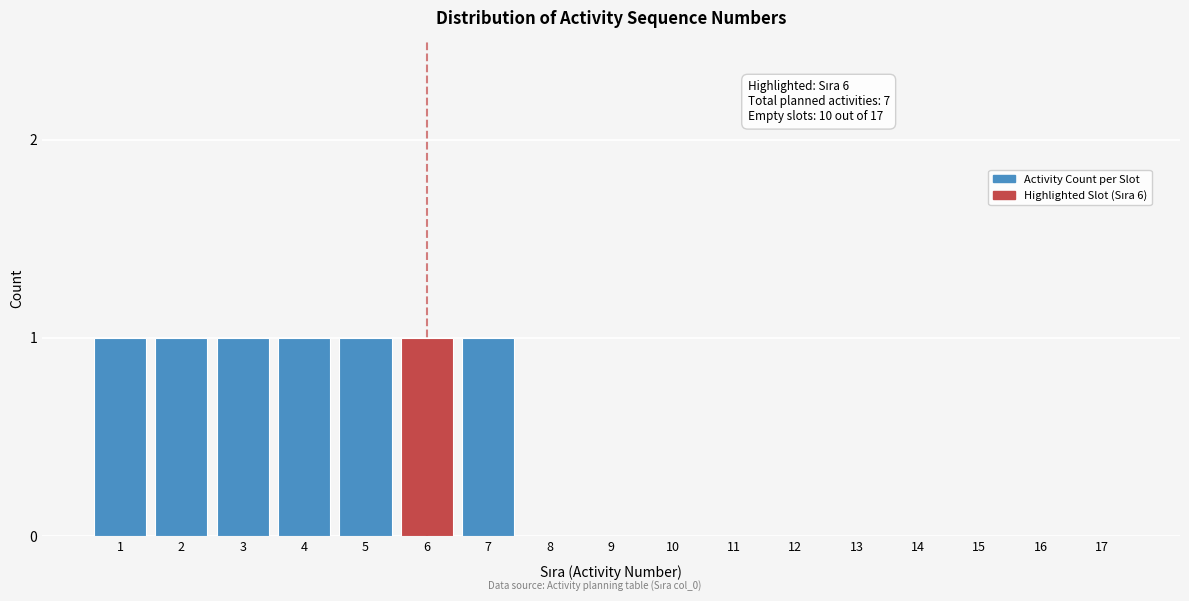

Reading left to right, extract all data points from this chart.

1=1	2=1	3=1	4=1	5=1	6=1	7=1	8=0	9=0	10=0	11=0	12=0	13=0	14=0	15=0	16=0	17=0